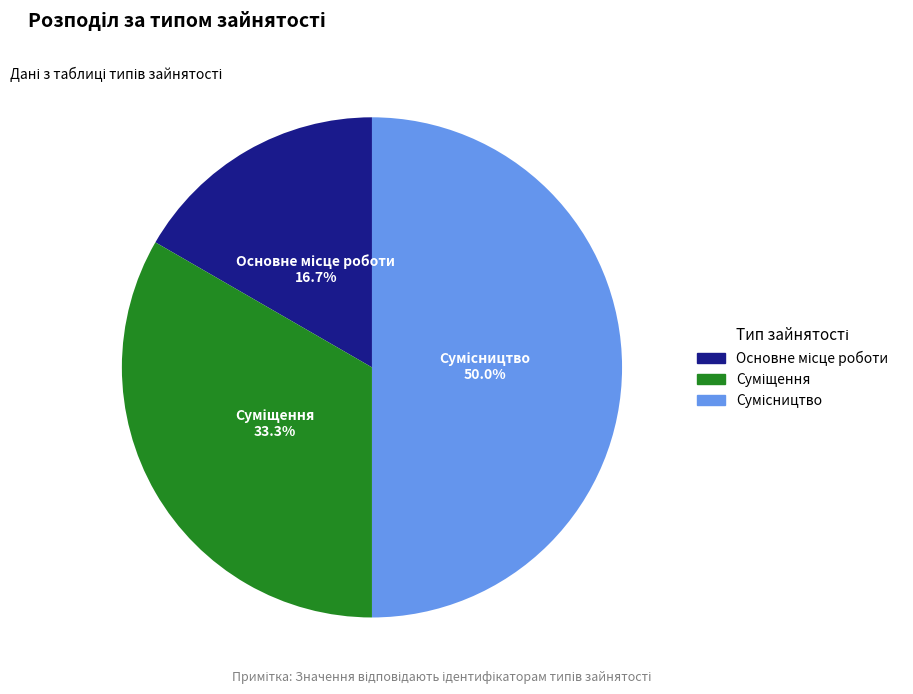

Count the number of slices in the pie.

3